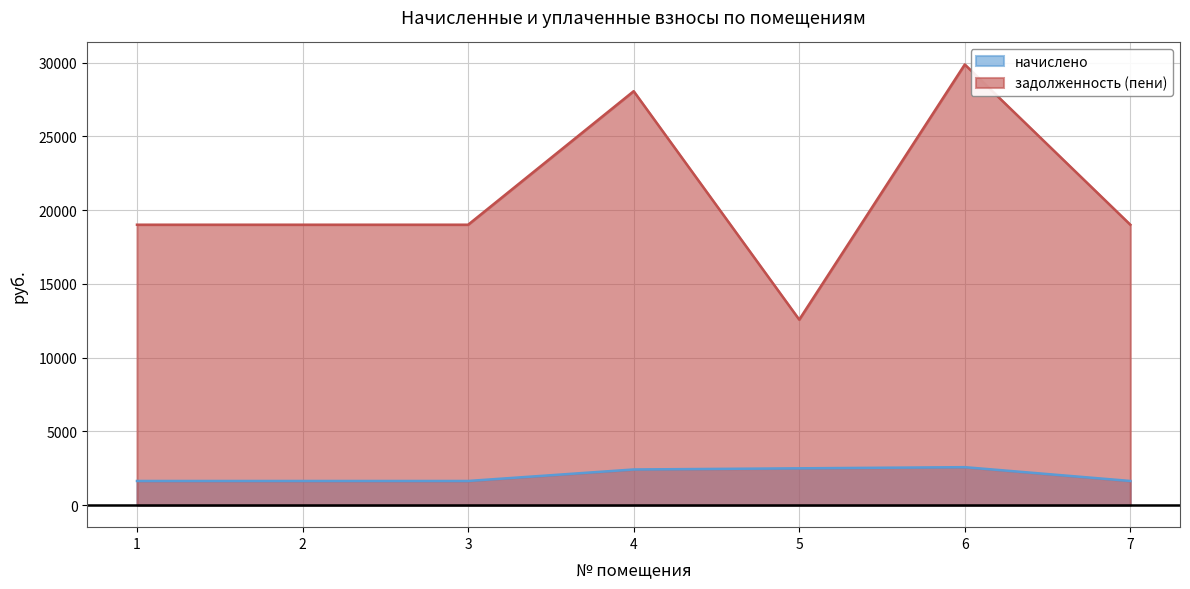

Does the chart display data point markers on the line(s)?

No